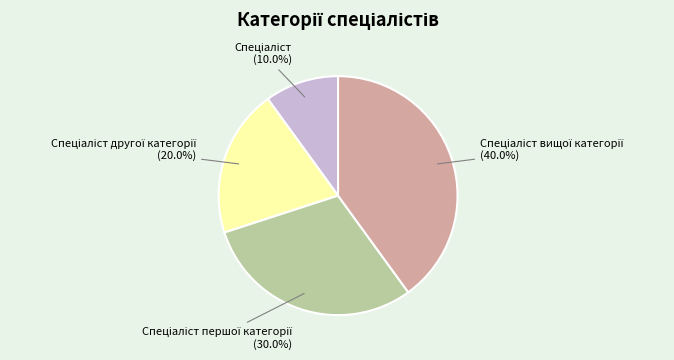

Does any single category account for the majority?

No